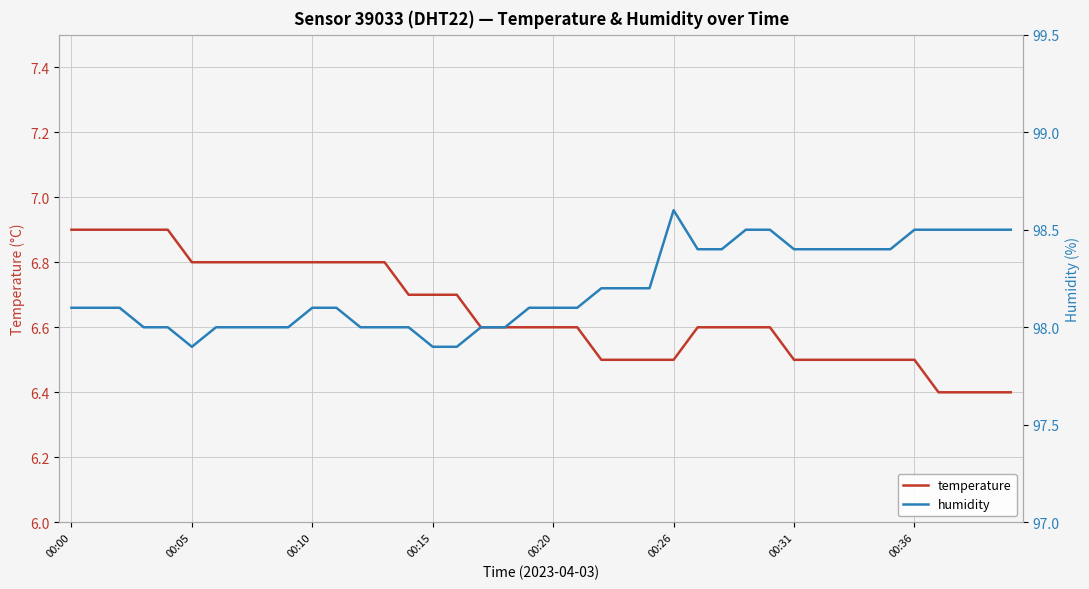

What is the total value across all series at 14?

104.7